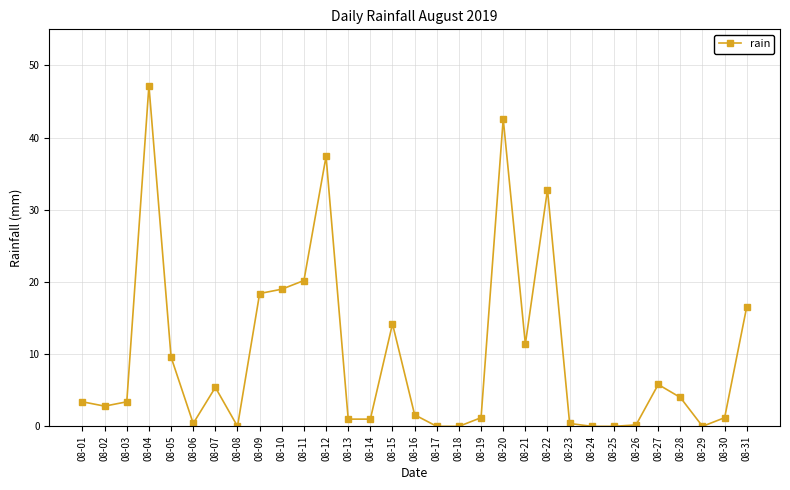

What is the approximate value at 08-03?

3.4